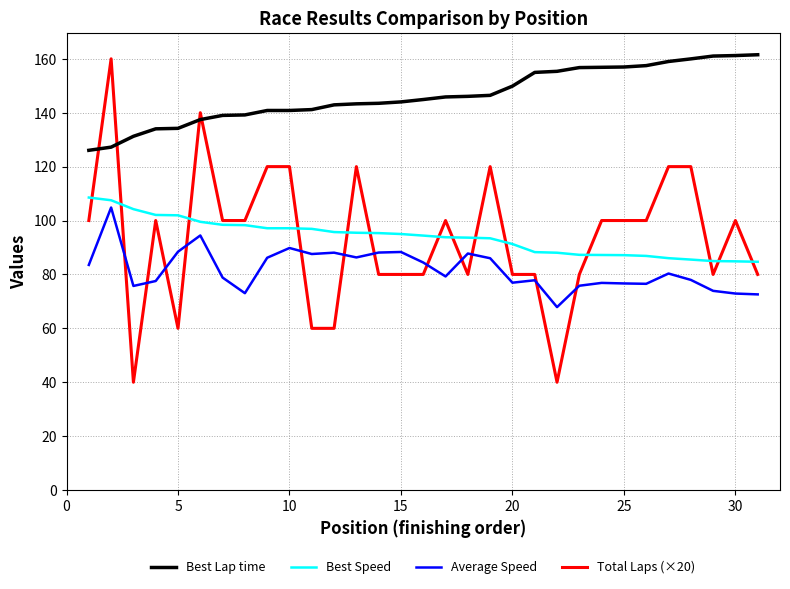

Does the chart have visible grid lines?

Yes